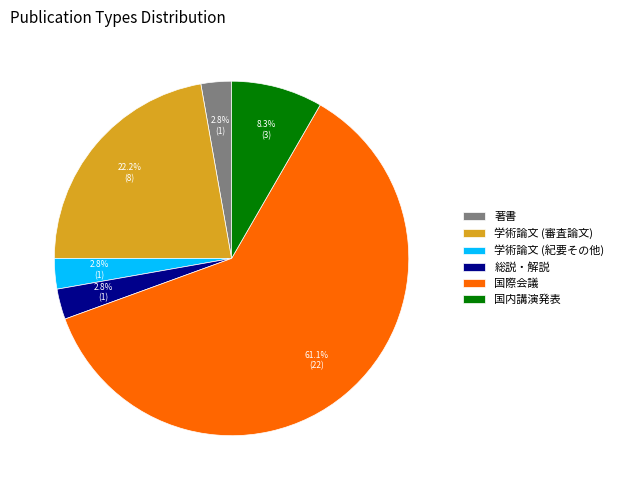

Which category accounts for the majority?

国際会議